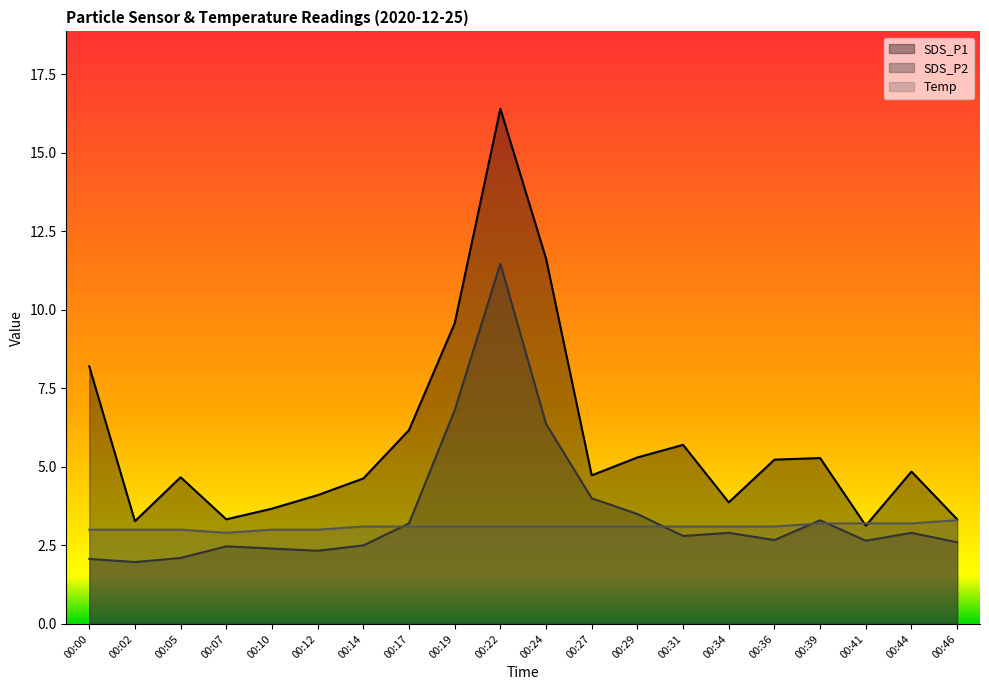

Does the chart display data point markers on the line(s)?

No